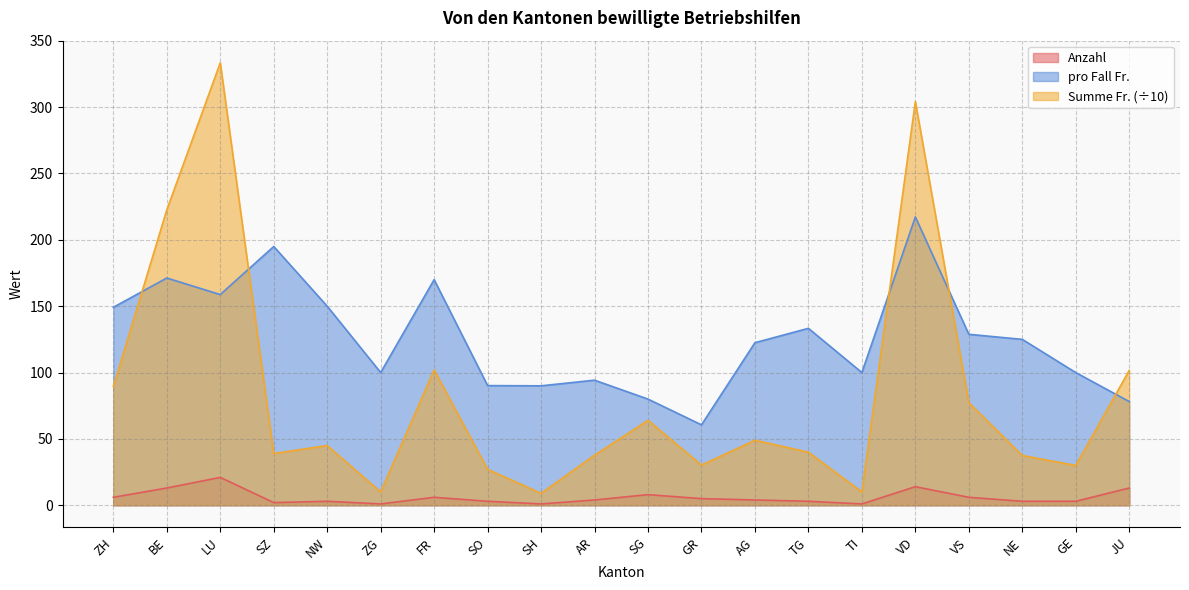

What position from the right is BE?

19